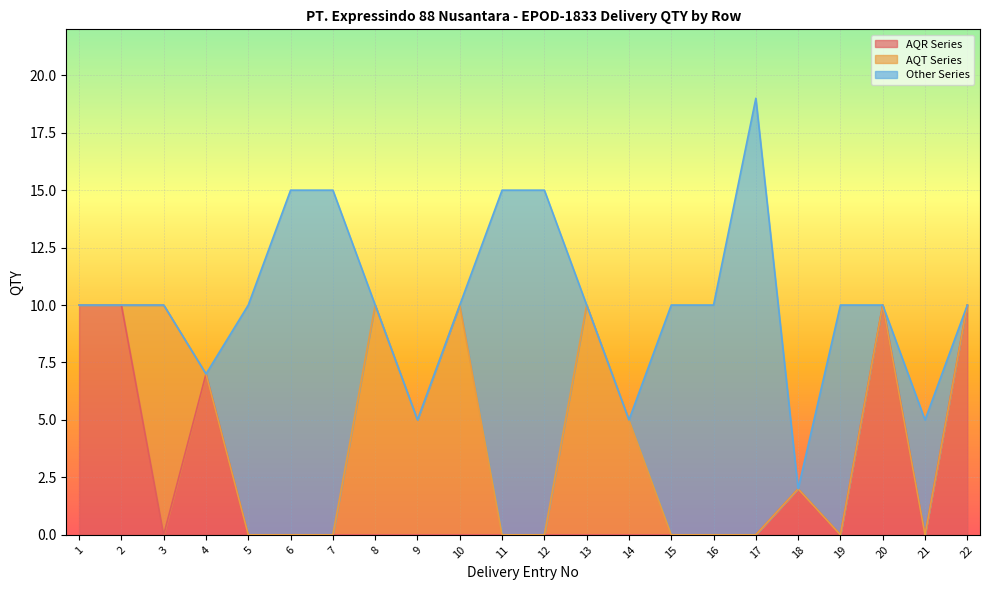

Where does the AQR-D205(MDS) series first go above 10?

6